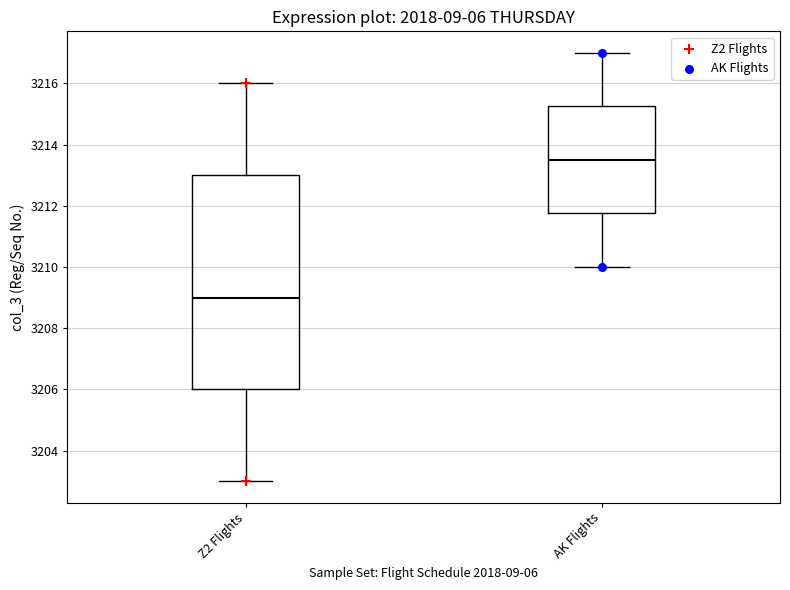

Where does the lower whisker of the box for AK Flights end on the y-axis? The values are not printed on the chart, so give them approximately, as read against the axis.

3210.0